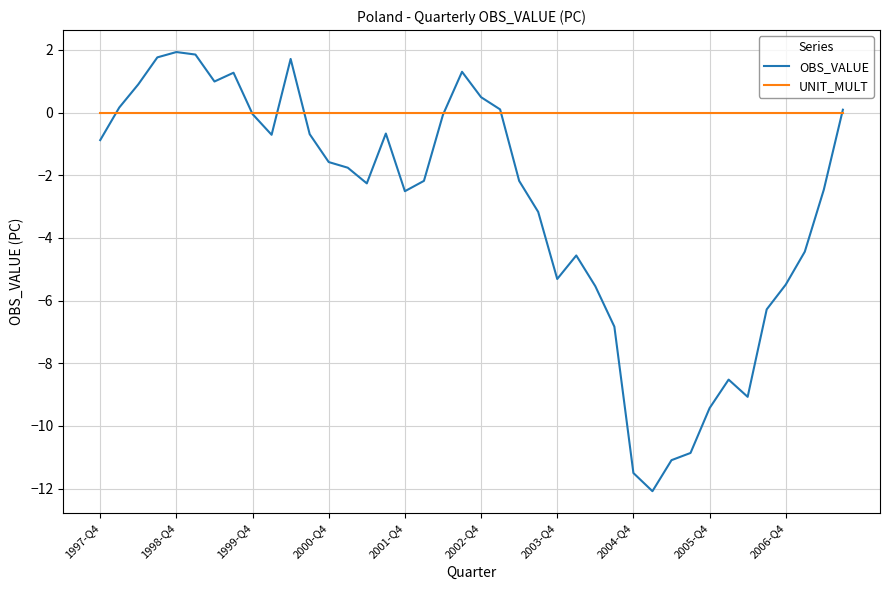

True or false: OBS_VALUE has more than 2 interior local peaks.

True